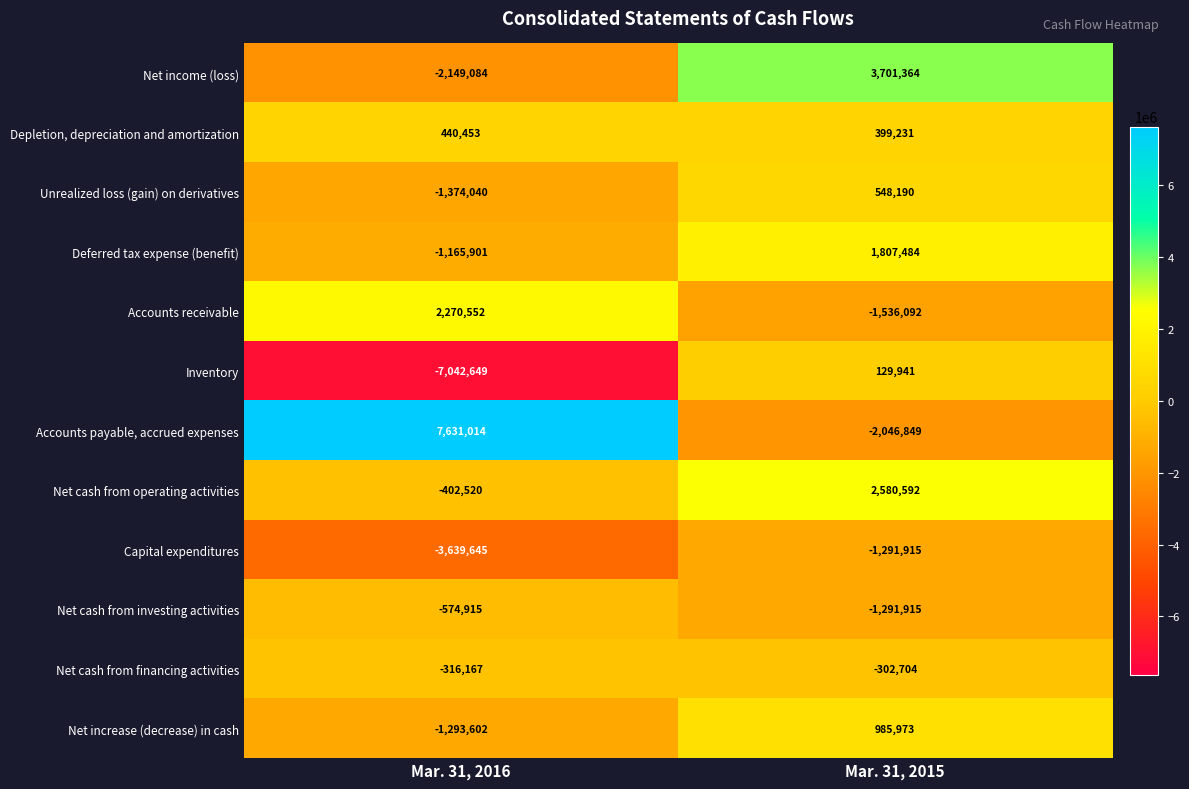

What value does the Net income (loss) series have at Mar. 31, 2016?

-2149084